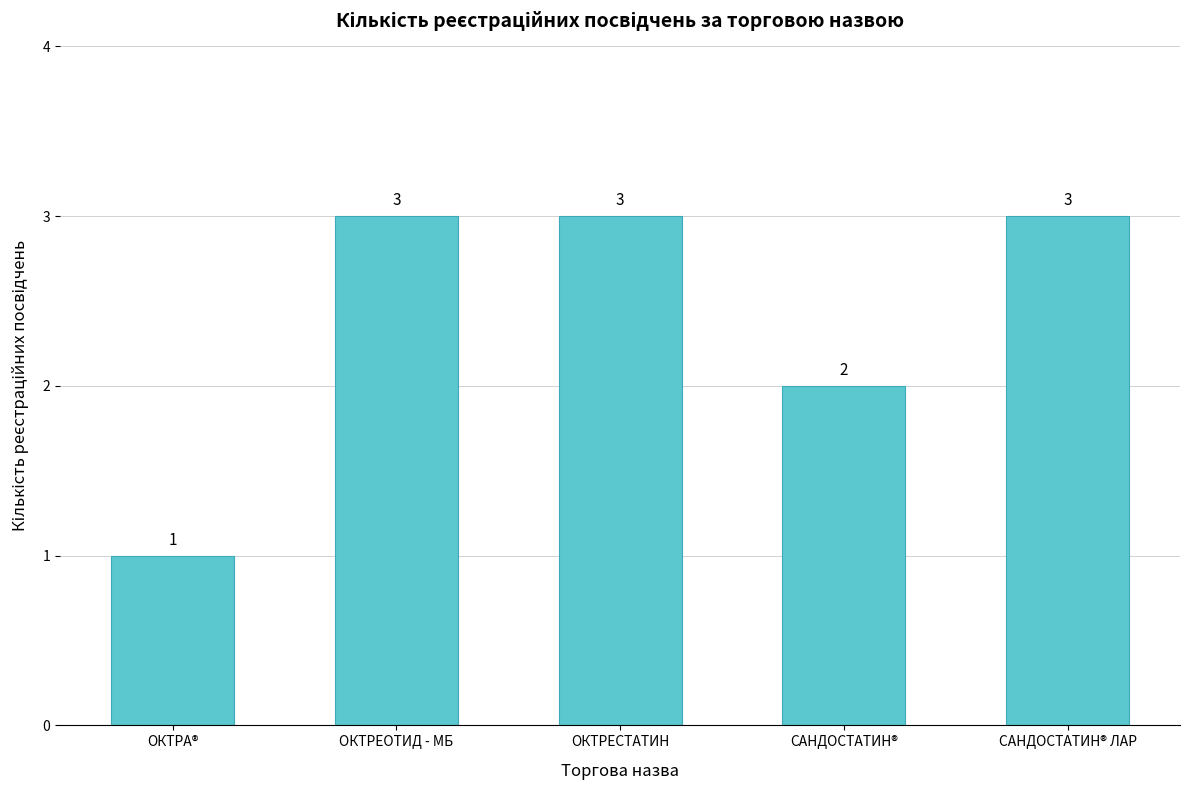

At which category does the chart reach its minimum across all series?

ОКТРА®